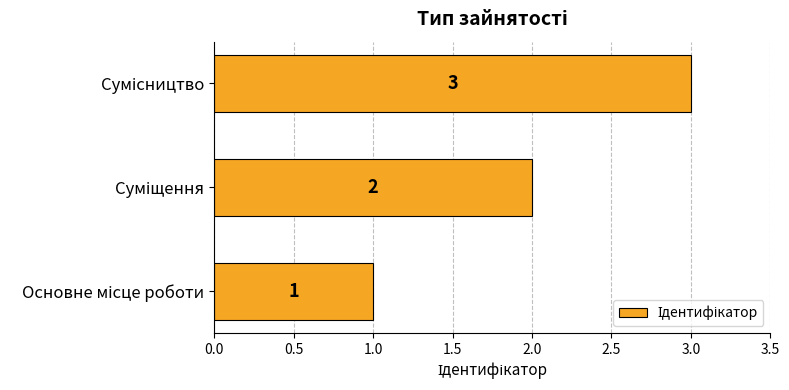

What is the difference between the maximum and second lowest values?

1